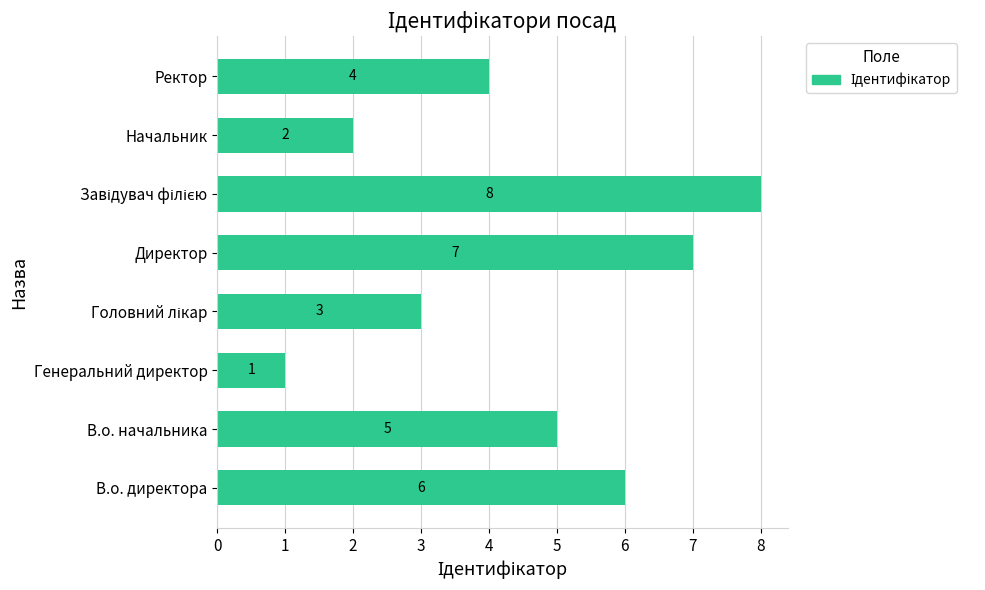

At which label is the value closest to 4?

Ректор